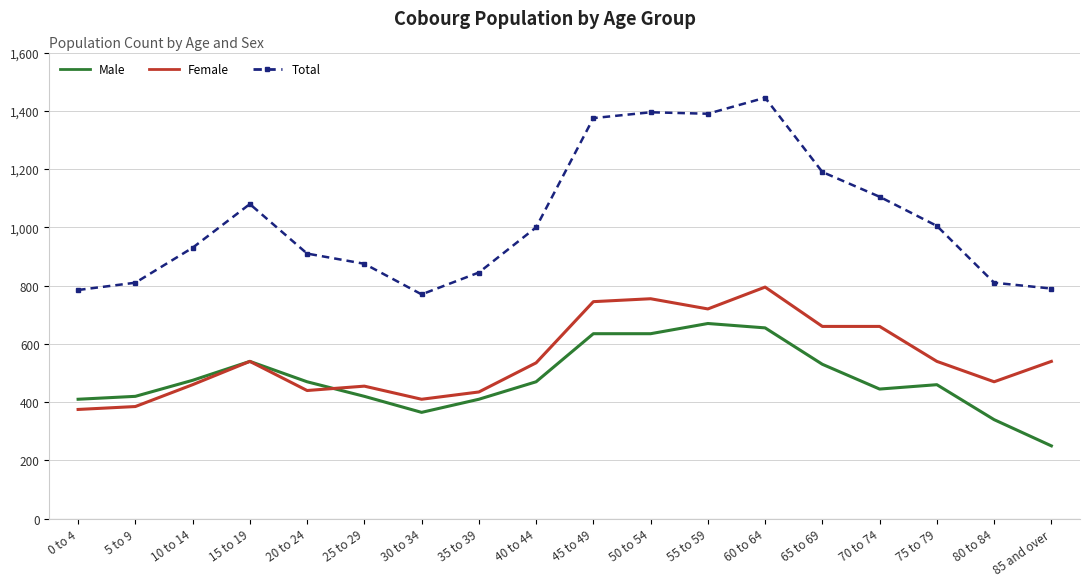

The value of Male at 45 to 49 is 635. True or false?

True